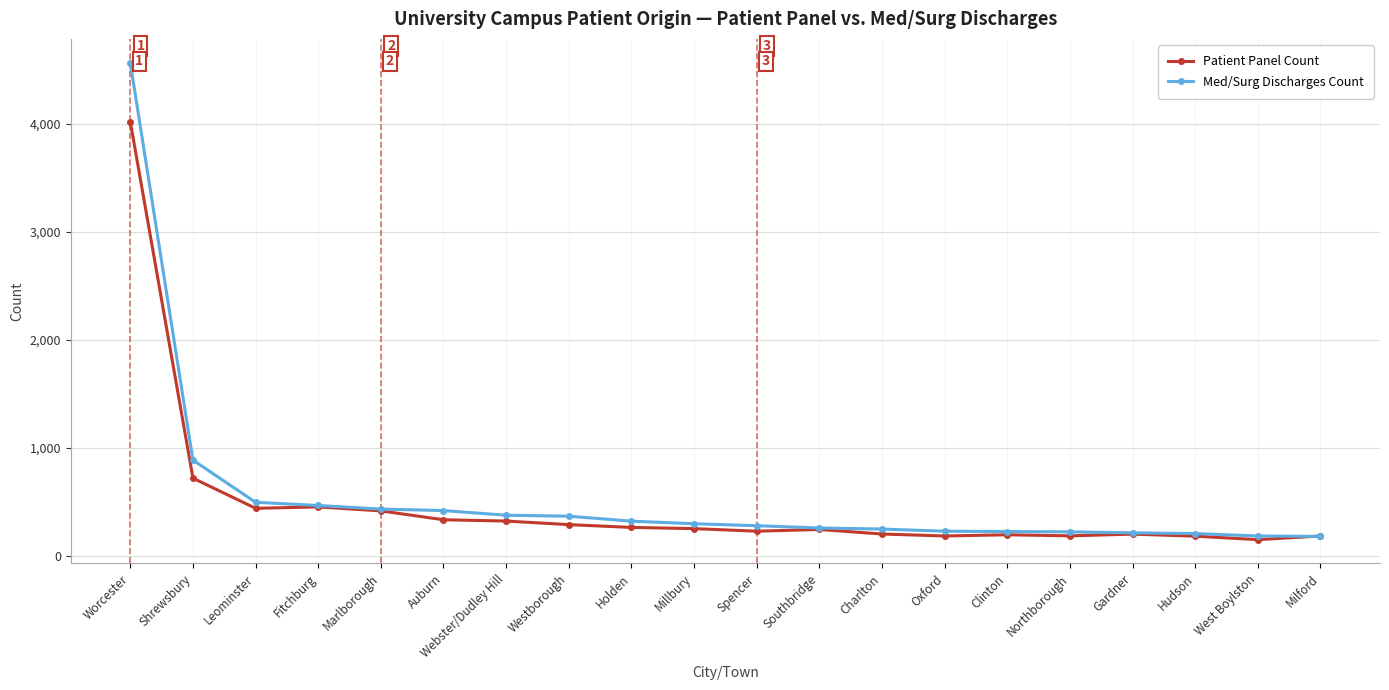

Which series has the widest spread of values?

Med/Surg Discharges Count